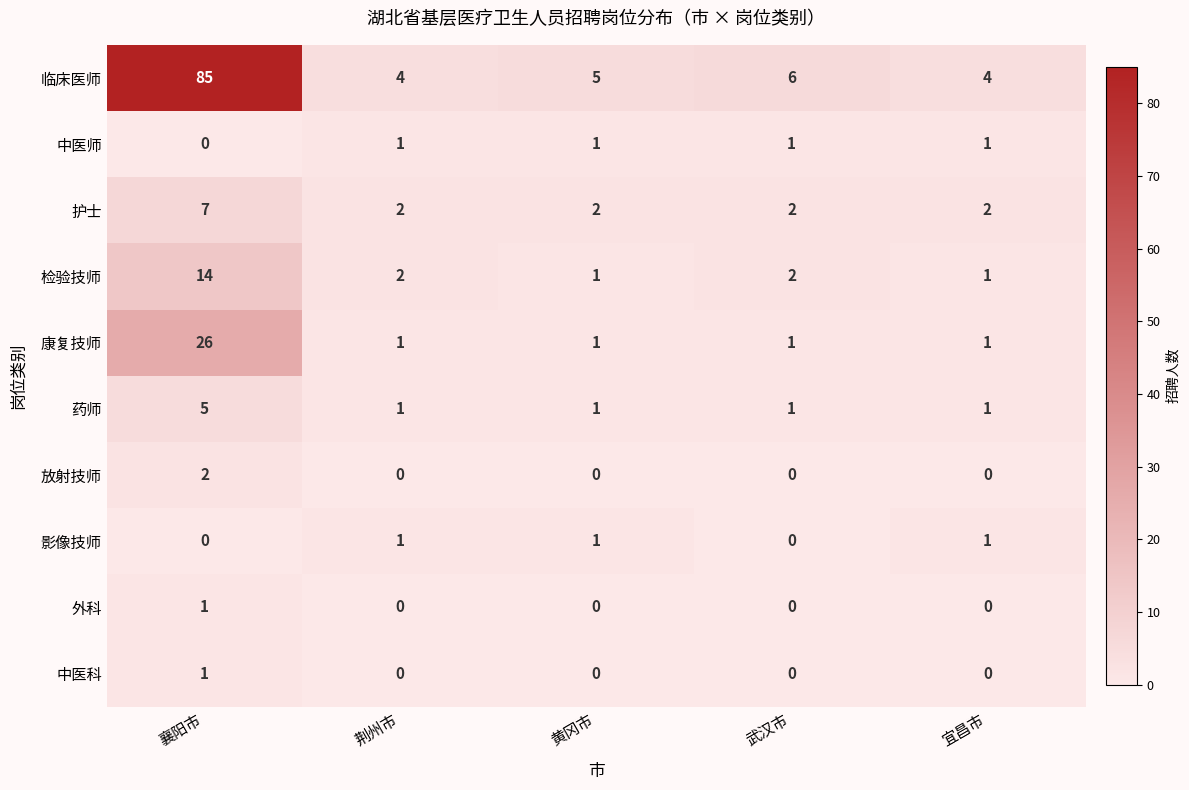

Count the number of categories in the chart.

5